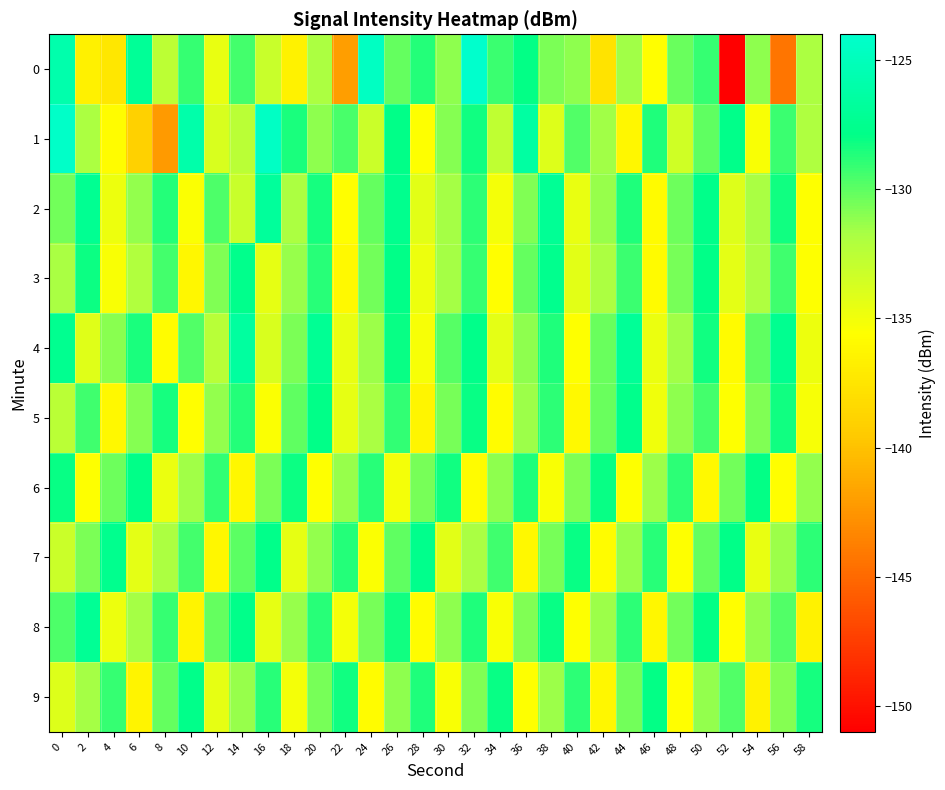

What is the spread (max minus min) of values at 0?

9.8